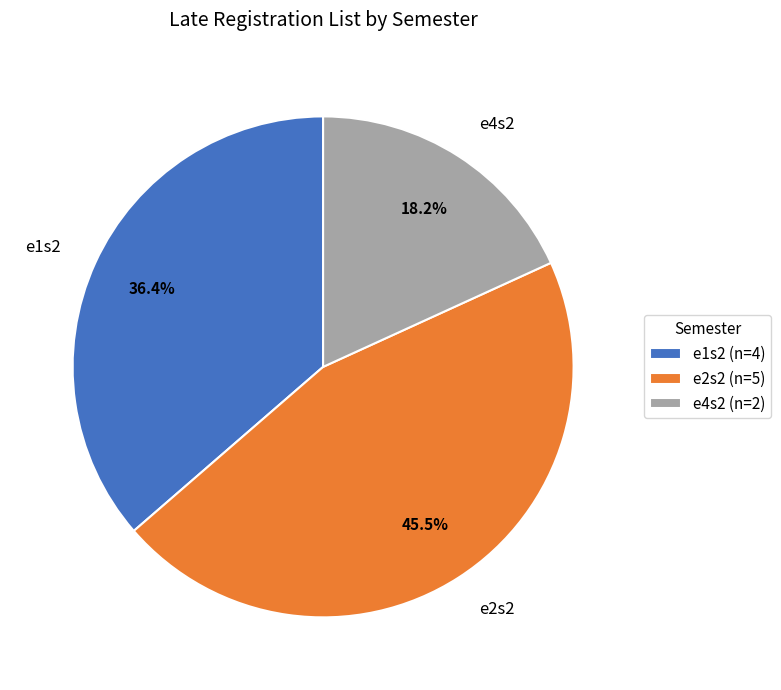

To the nearest percent, what is the difference between the e4s2 and e2s2 slice percentages?

27%